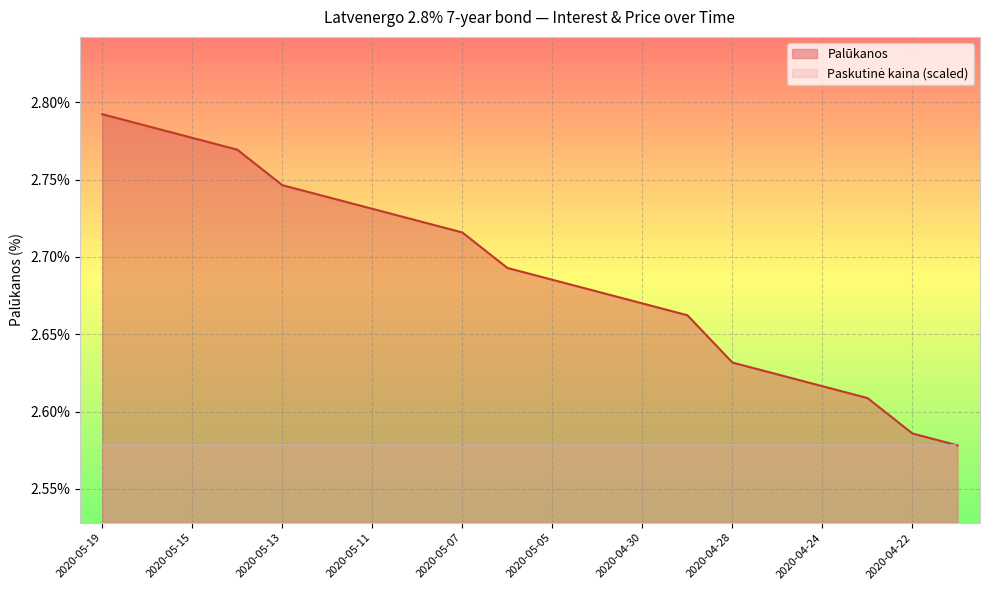

Rank the categories by value from highest to lowest.

2020-05-19, 2020-05-18, 2020-05-15, 2020-05-14, 2020-05-13, 2020-05-12, 2020-05-11, 2020-05-08, 2020-05-07, 2020-05-06, 2020-05-05, 2020-05-04, 2020-04-30, 2020-04-29, 2020-04-28, 2020-04-27, 2020-04-24, 2020-04-23, 2020-04-22, 2020-04-21